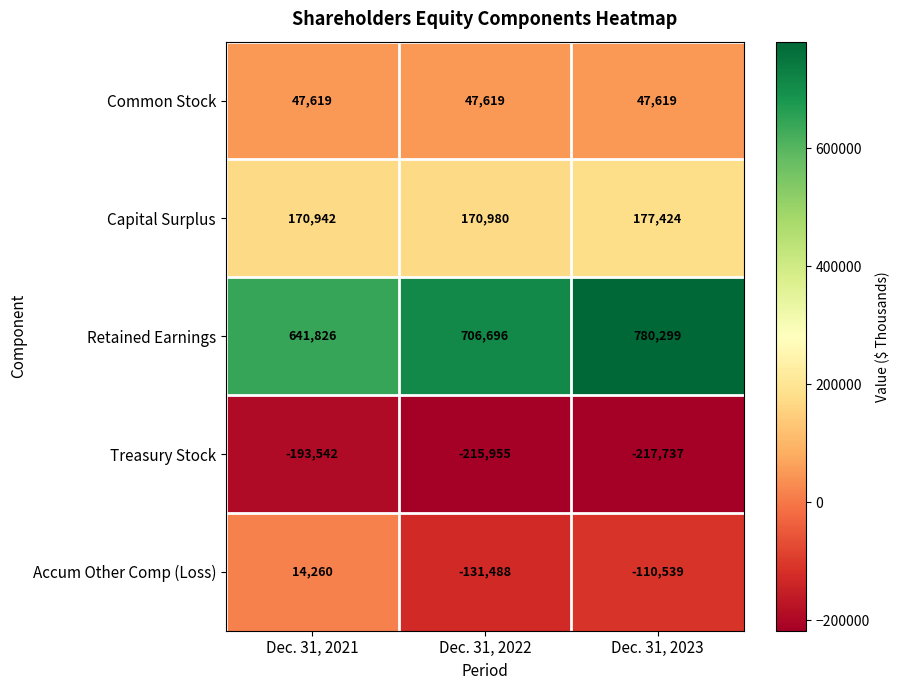

What is the spread (max minus min) of values at Dec. 31, 2021?

835368